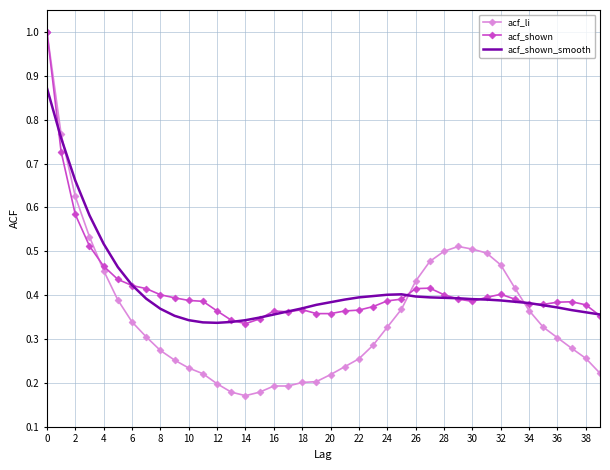

What is the greatest value displayed?

1.0